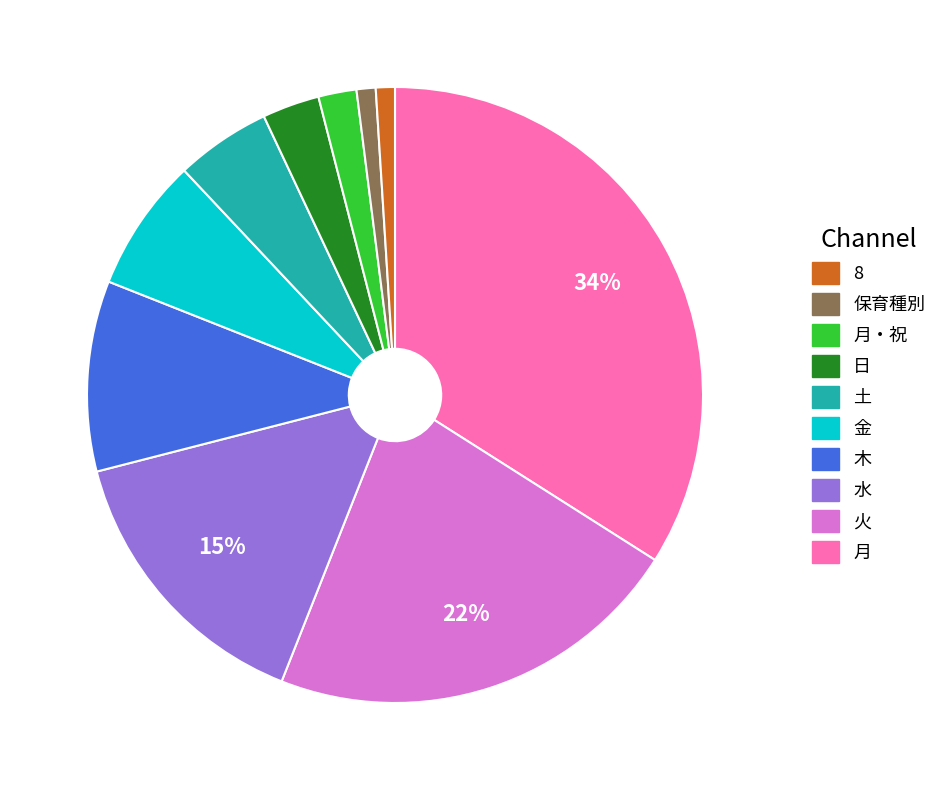

To the nearest percent, what is the average slice percentage?

10%